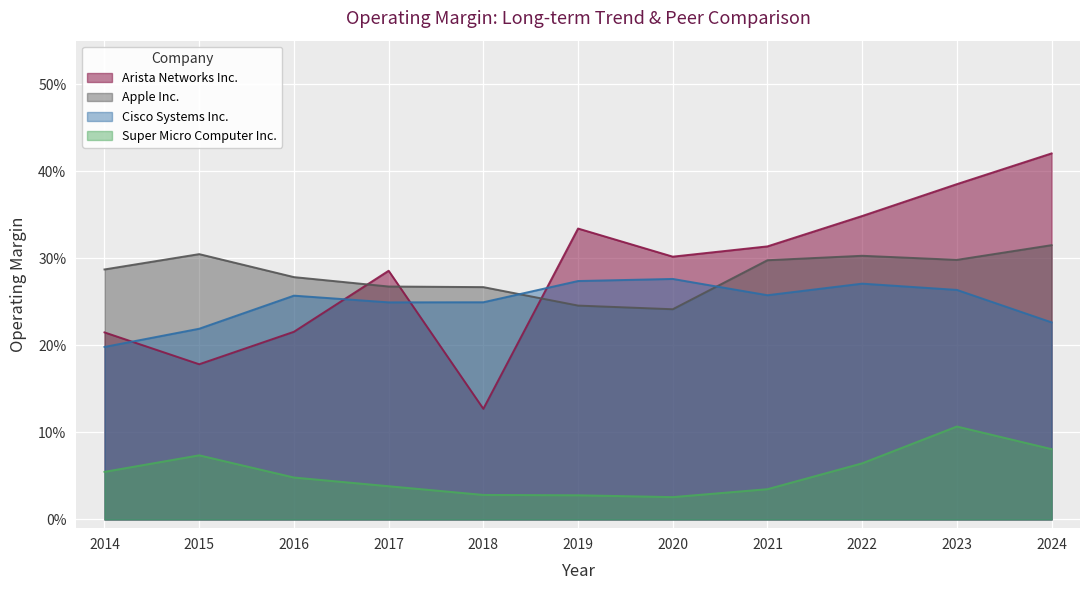

What is the maximum value shown in the chart?

0.4